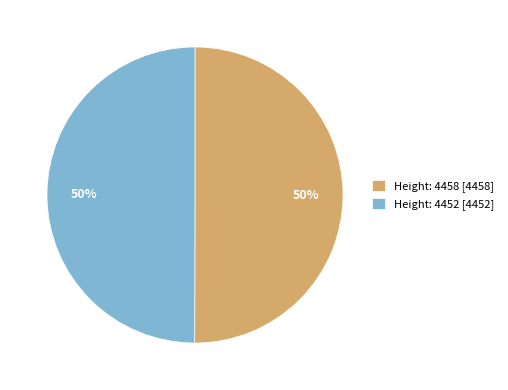

What is the ratio of the value at Height: 4458 [4458] to the value at Height: 4452 [4452]?

1.0